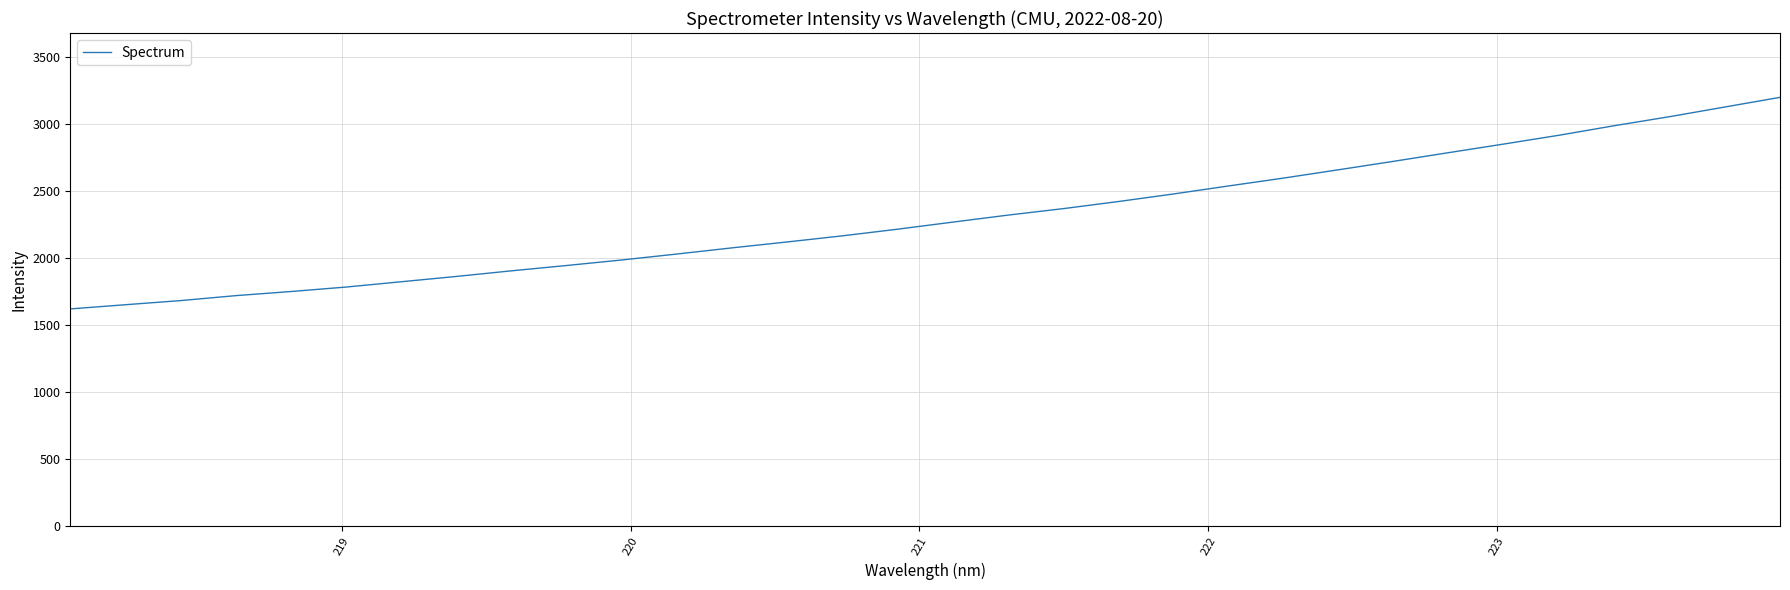

Count the number of values greater than 2271.

16